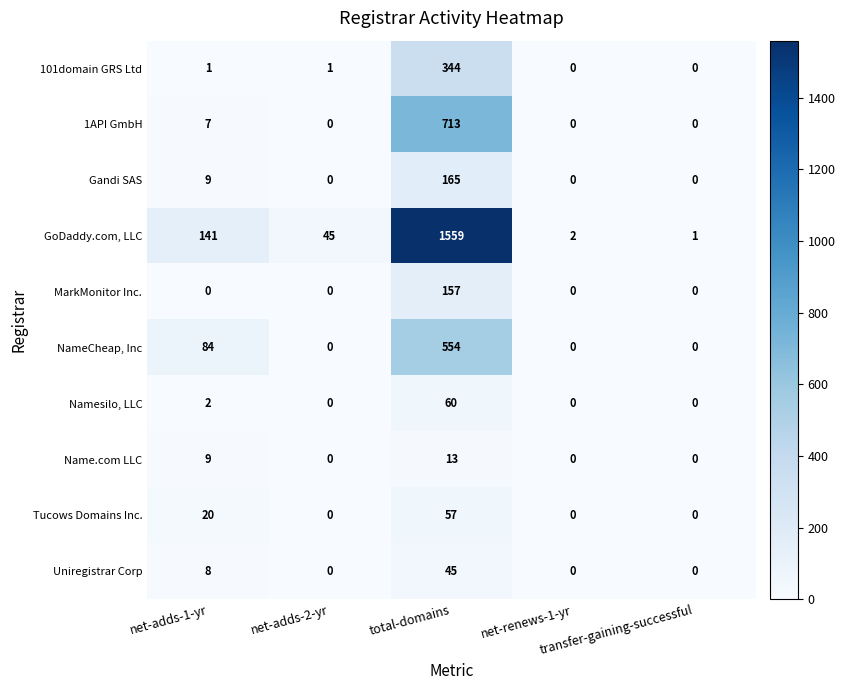

Which series has the widest spread of values?

GoDaddy.com, LLC